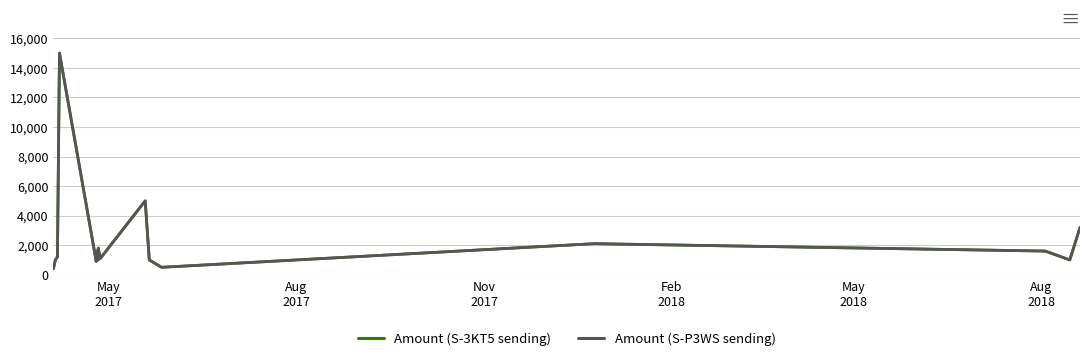

Rank the series by their maximum value, from highest to lowest.

Amount (S-P3WS sending), Amount (S-3KT5 sending)